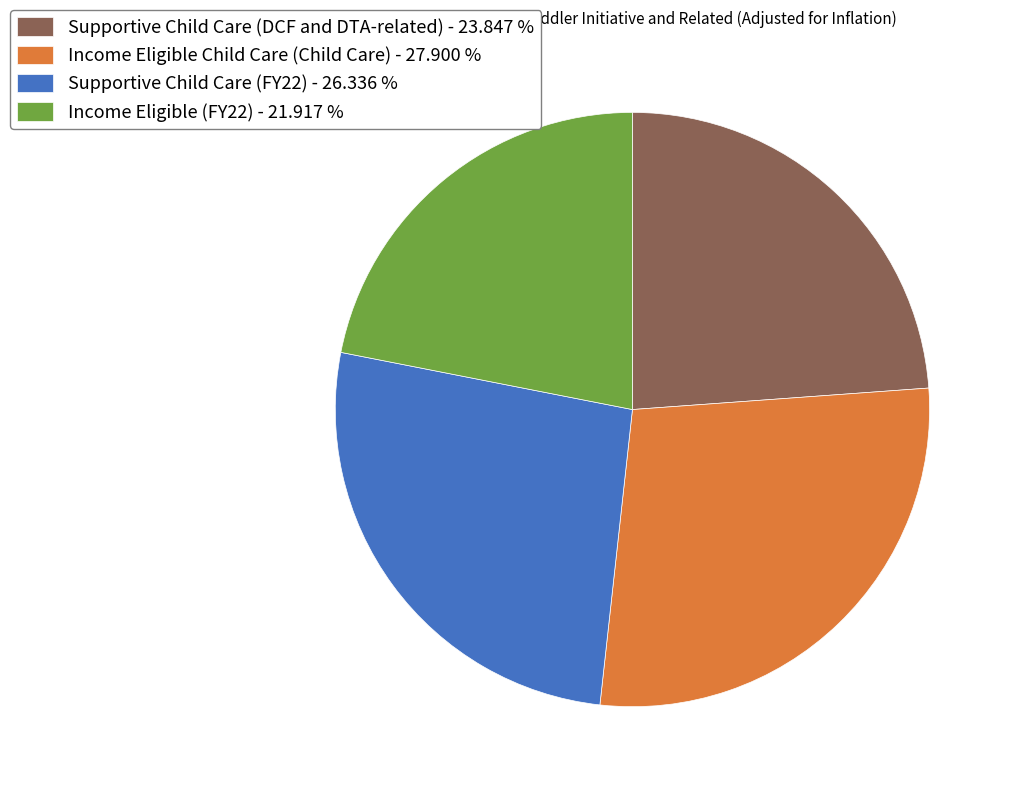

Which category has the smallest portion of the pie?

Income Eligible (FY22) - 21.917 %